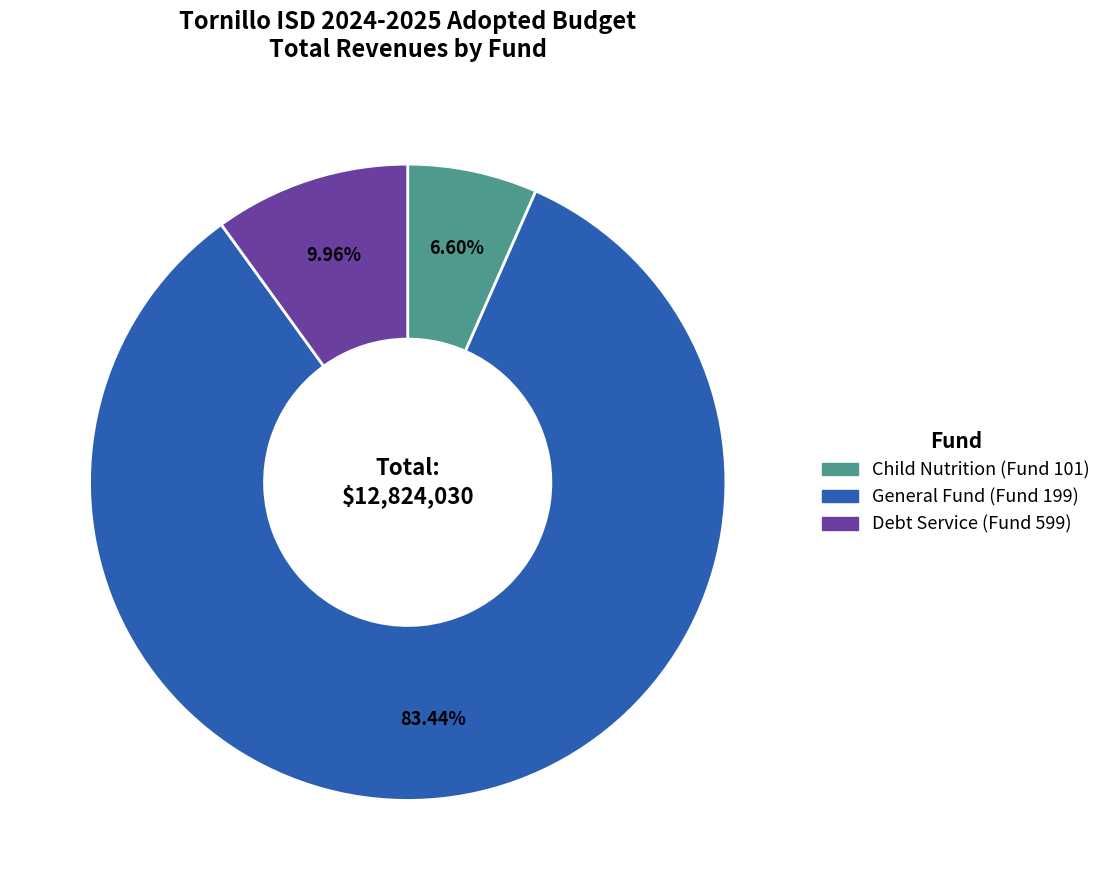

The Debt Service (Fund 599) slice represents 22% of the pie. True or false?

False